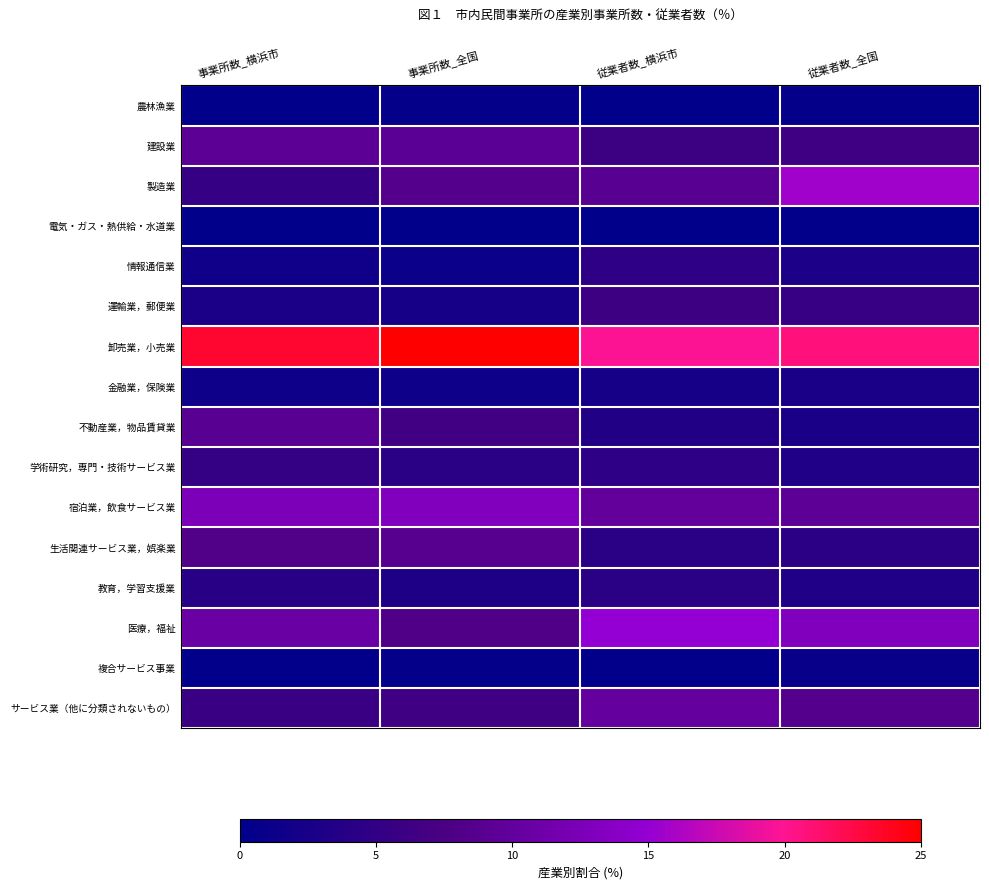

Which series changed the most between 事業所数_全国 and 従業者数_全国?

製造業